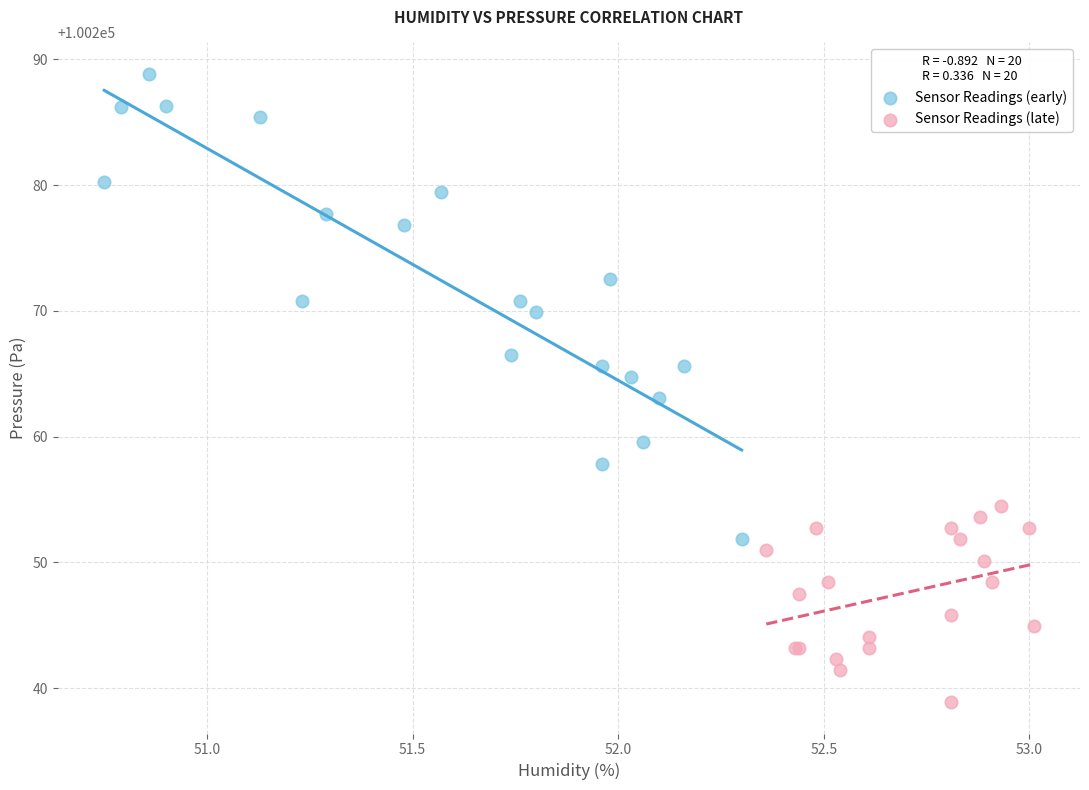

Which series has the widest spread of Y values?

Sensor Readings (early)